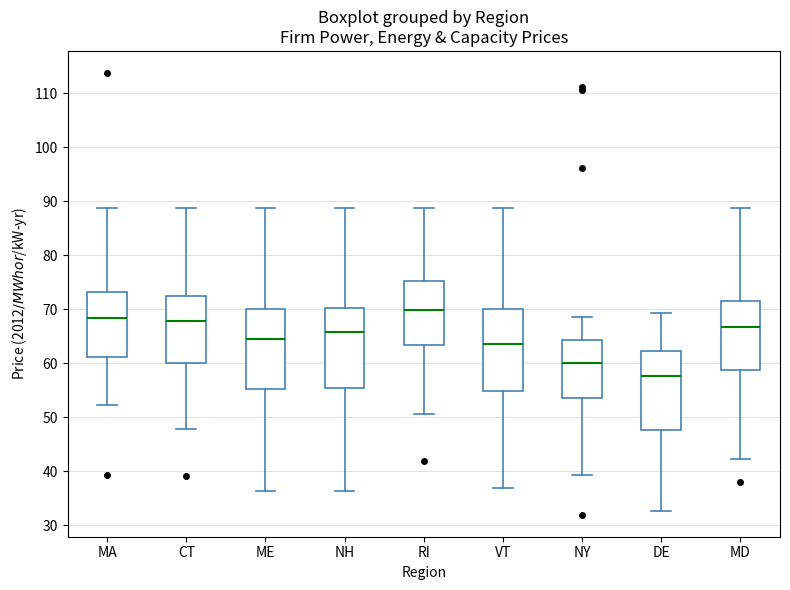

Reading left to right, transcribe this box plot: for each box, give where its median line is, the range the box spans, and where its two whiskers end, as read against the y-axis. The values are not printed on the chart, so give them approximately, as read against the axis.

MA: median 68, box 61 to 73, whiskers 52 to 89
CT: median 68, box 60 to 72, whiskers 48 to 89
ME: median 64, box 55 to 70, whiskers 36 to 89
NH: median 66, box 55 to 70, whiskers 36 to 89
RI: median 70, box 63 to 75, whiskers 51 to 89
VT: median 64, box 55 to 70, whiskers 37 to 89
NY: median 60, box 53 to 64, whiskers 39 to 69
DE: median 58, box 48 to 62, whiskers 33 to 69
MD: median 67, box 59 to 71, whiskers 42 to 89